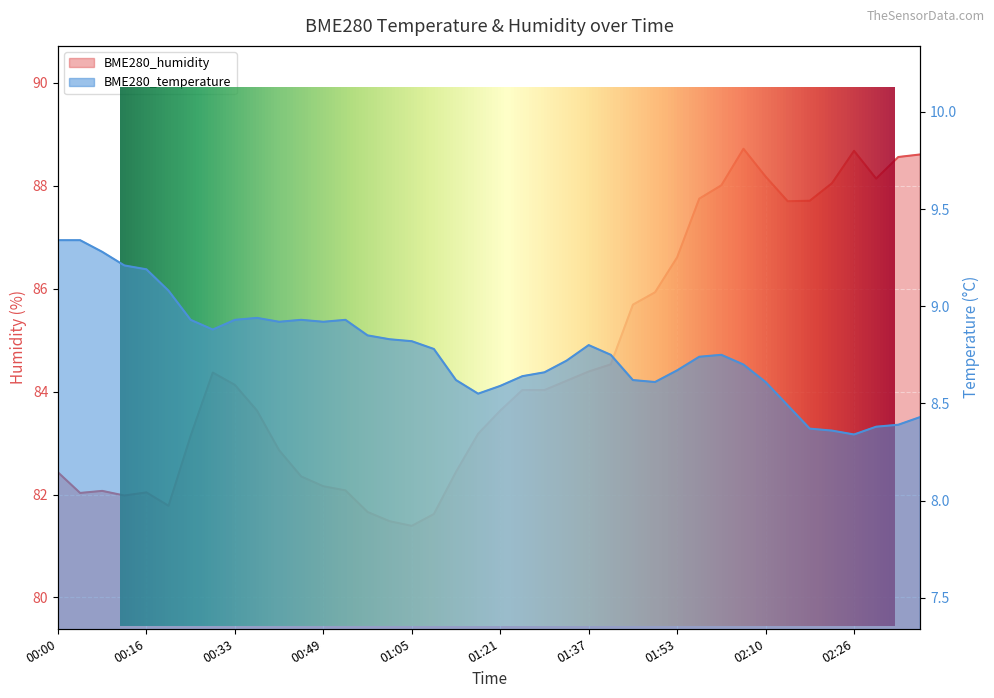

At which category is the sum across all series the highest?

02:06